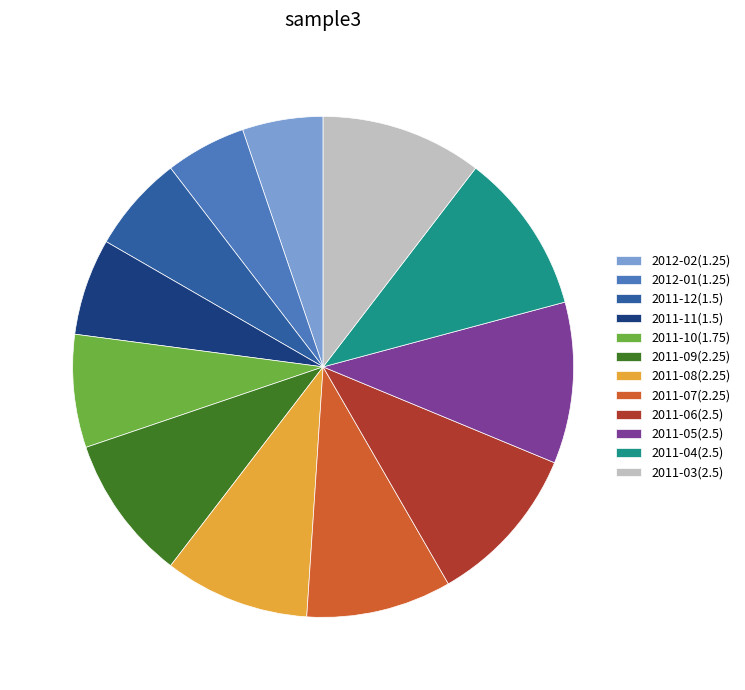

Does 2011-12 account for over 50% of the chart?

No